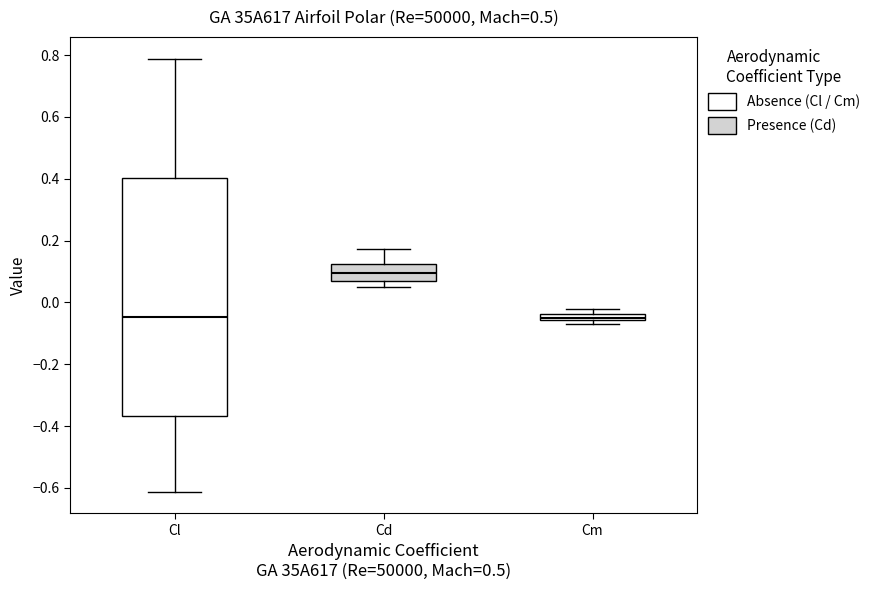

Where is the upper edge of the box for Cl on the y-axis? The values are not printed on the chart, so give them approximately, as read against the axis.

0.40